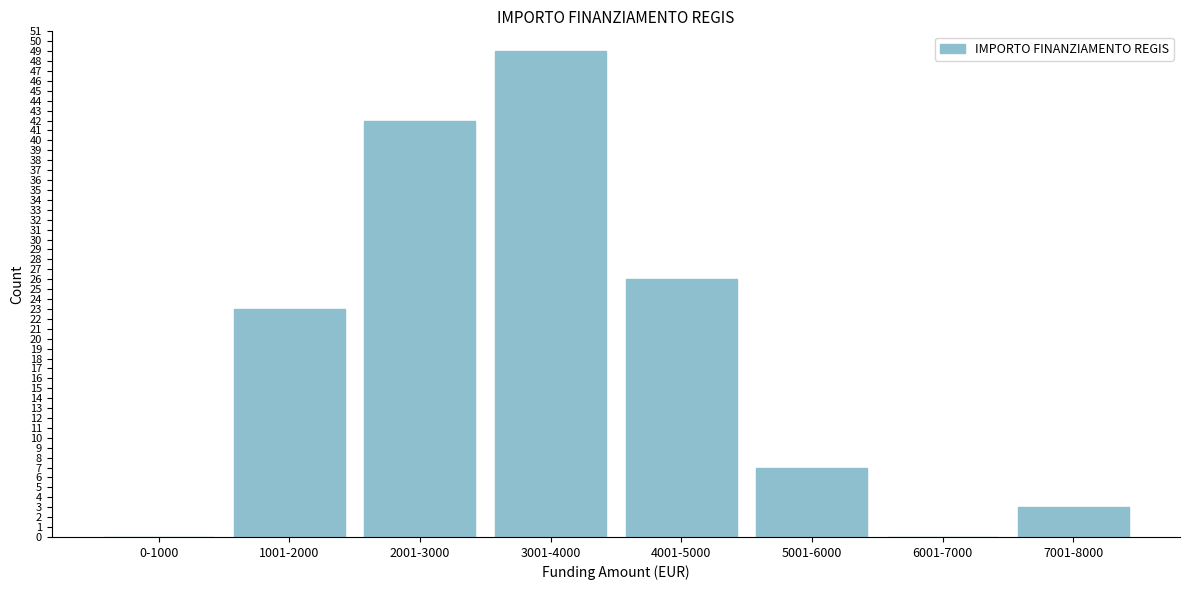

Reading left to right, what are all the values shown in this chart?

0-1000=0	1001-2000=23	2001-3000=42	3001-4000=49	4001-5000=26	5001-6000=7	6001-7000=0	7001-8000=3